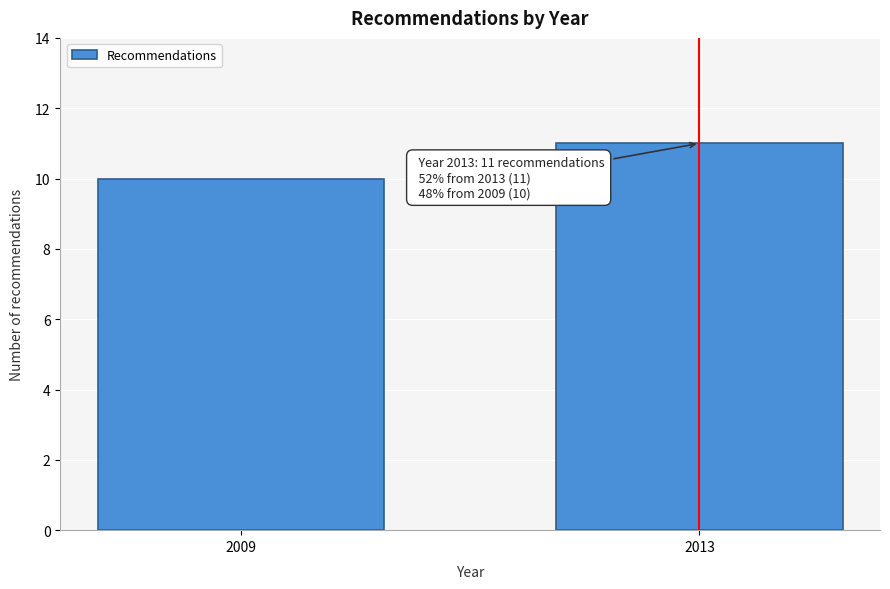

Reading right to left, what are all the values shown in this chart?

11	10